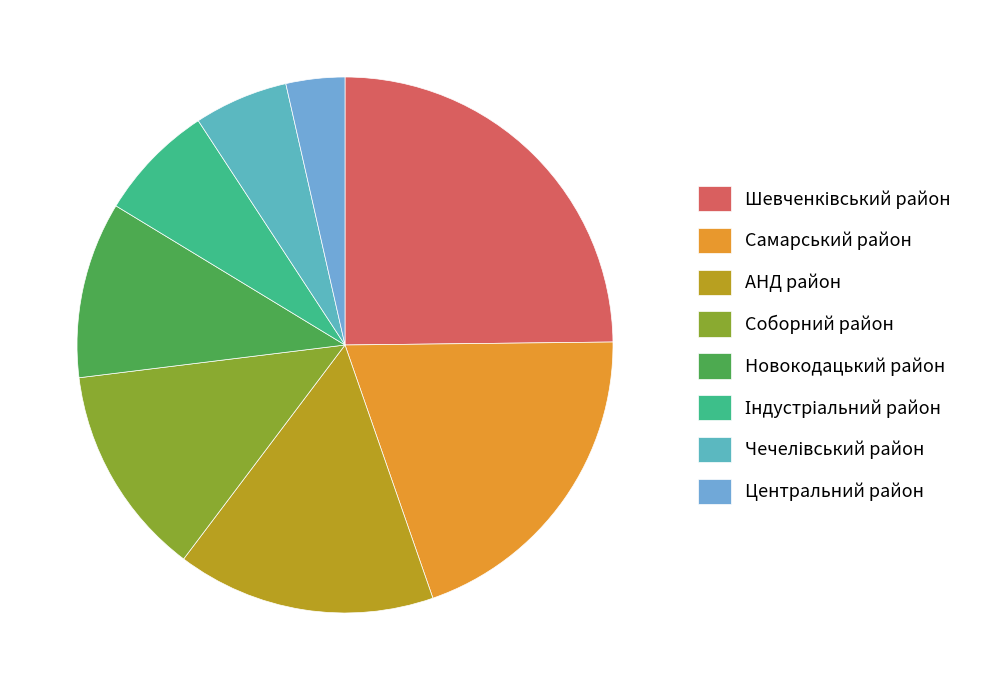

Between Новокодацький район and Соборний район, which is larger?

Соборний район